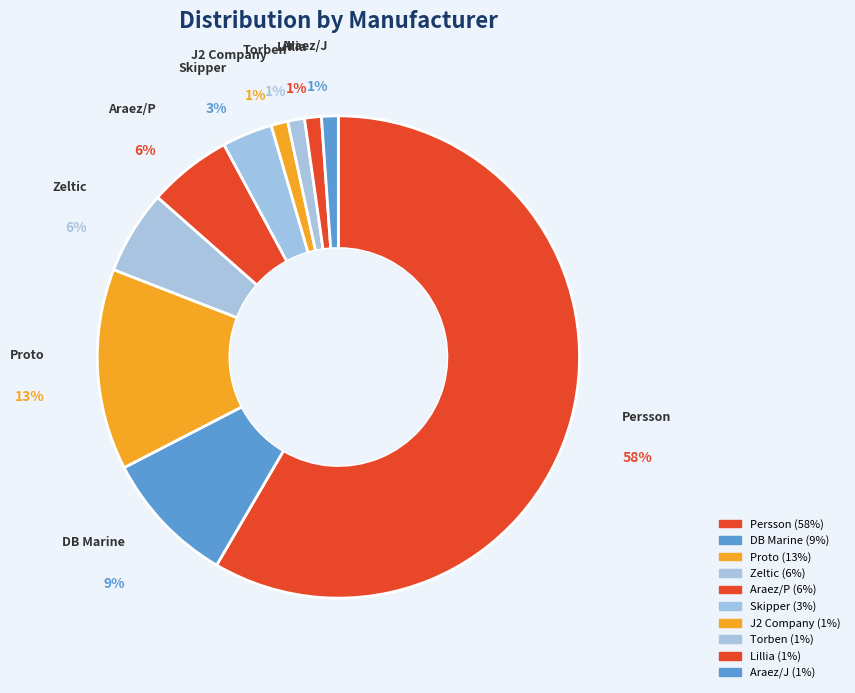

Which category has the biggest portion of the pie?

Persson